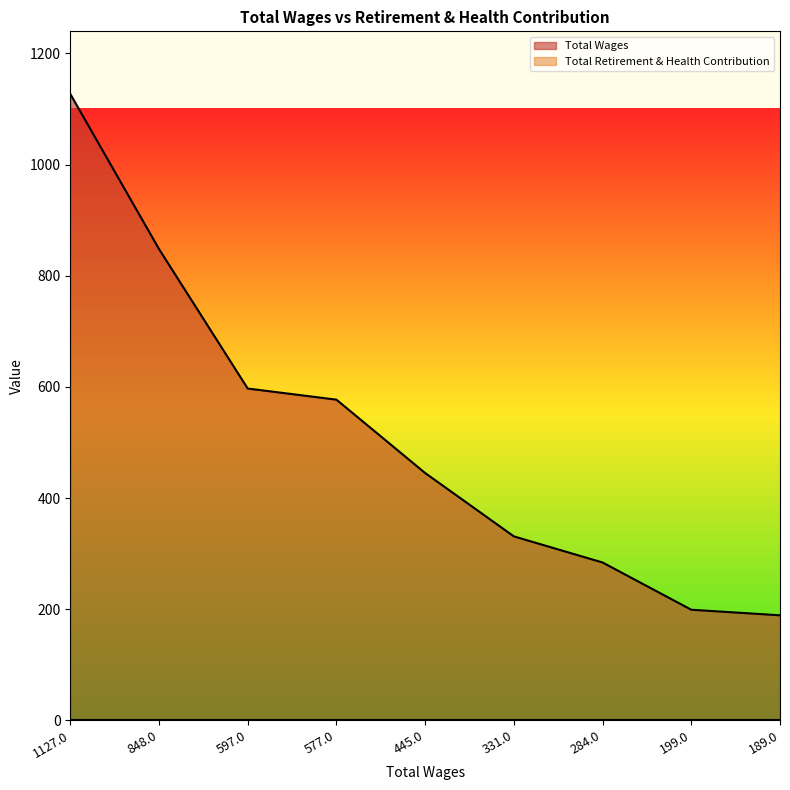

List the labels in order of value, smallest first.

189.0, 199.0, 284.0, 331.0, 445.0, 577.0, 597.0, 848.0, 1127.0